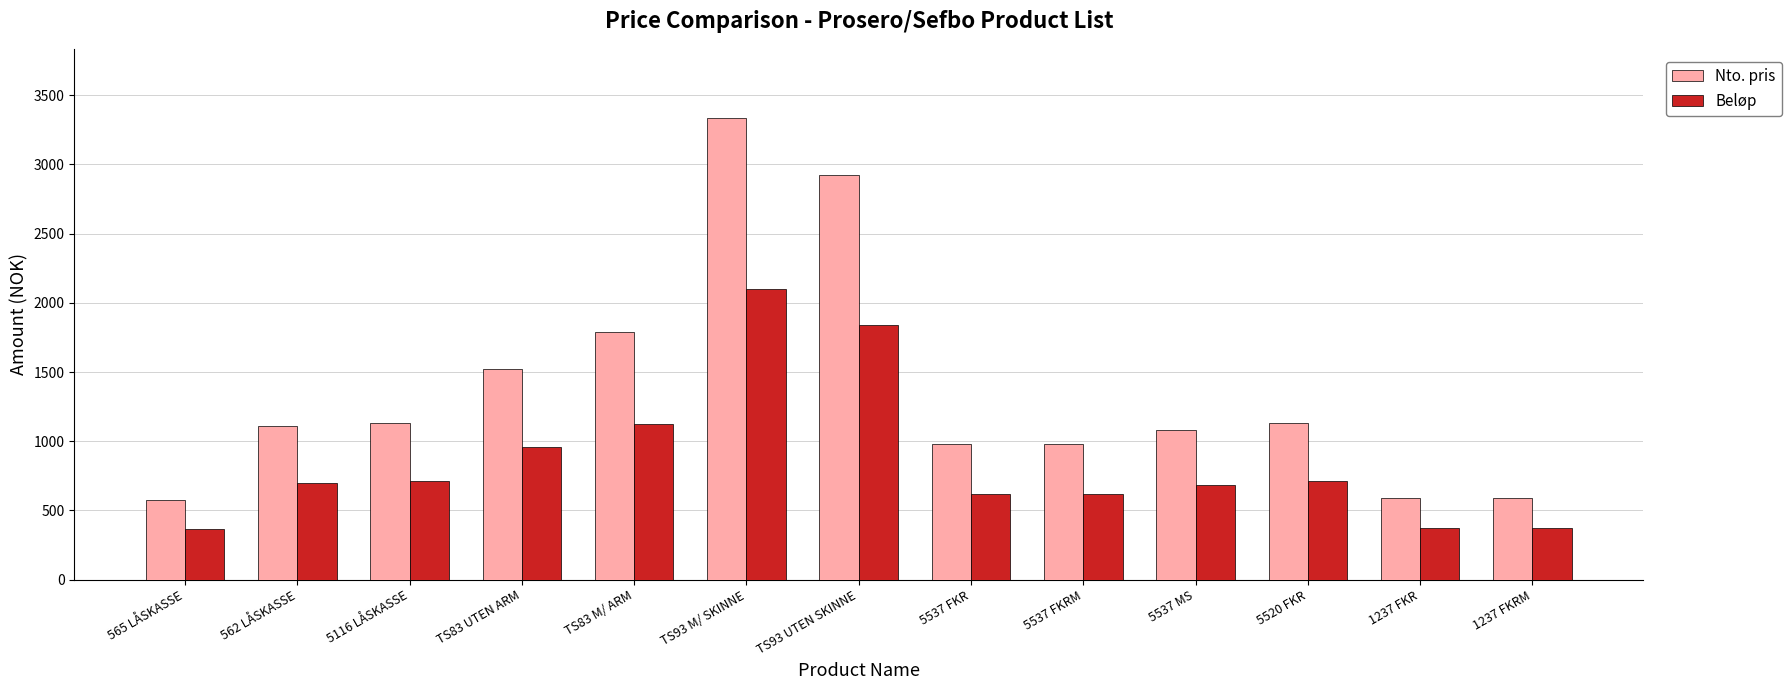

How many groups of bars are there?

13